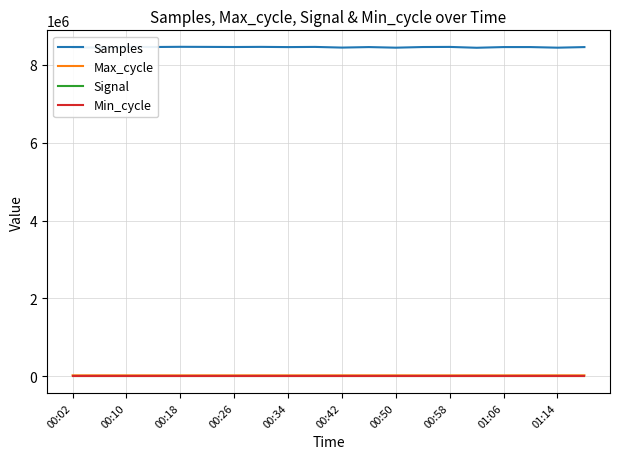

At how many categories does at least one series exceed 5294918?

20